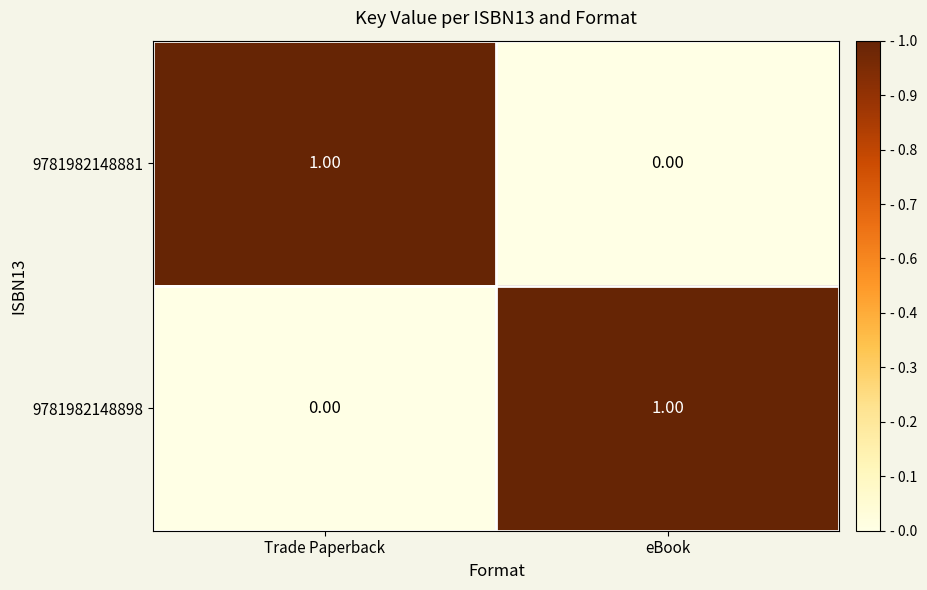

Is the value of 9781982148898 at Trade Paperback greater than the value of 9781982148881 at Trade Paperback?

No